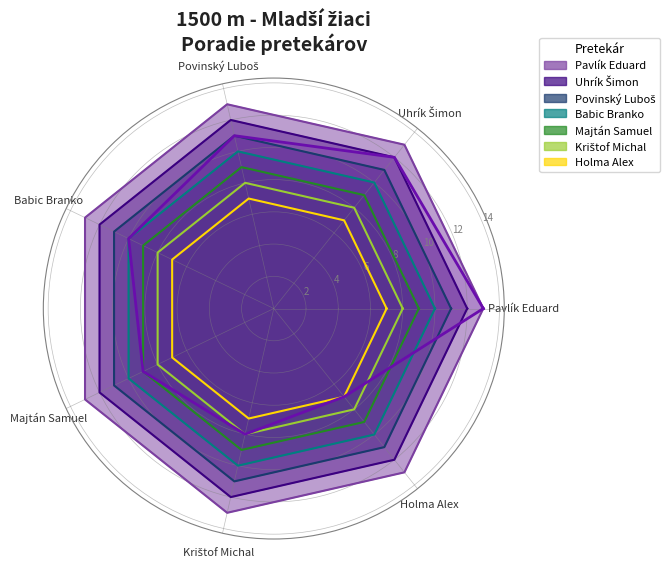

What is the difference between the second highest and minimum values?

5